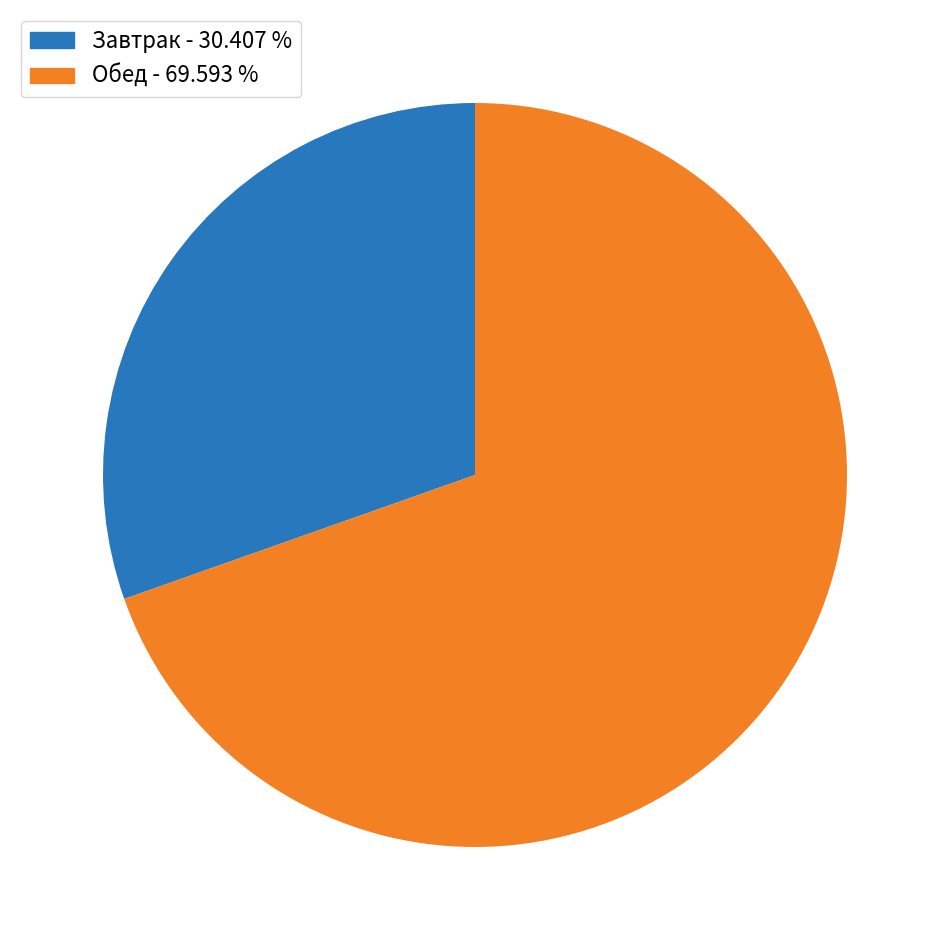

Does any single category account for the majority?

Yes